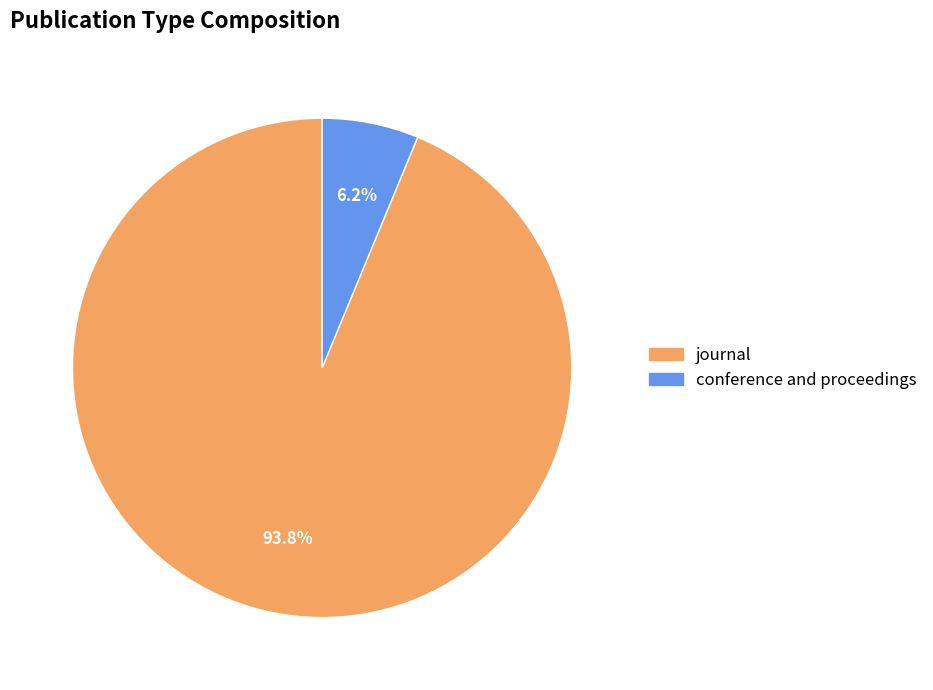

Combined, do journal and conference and proceedings account for over 50%?

Yes